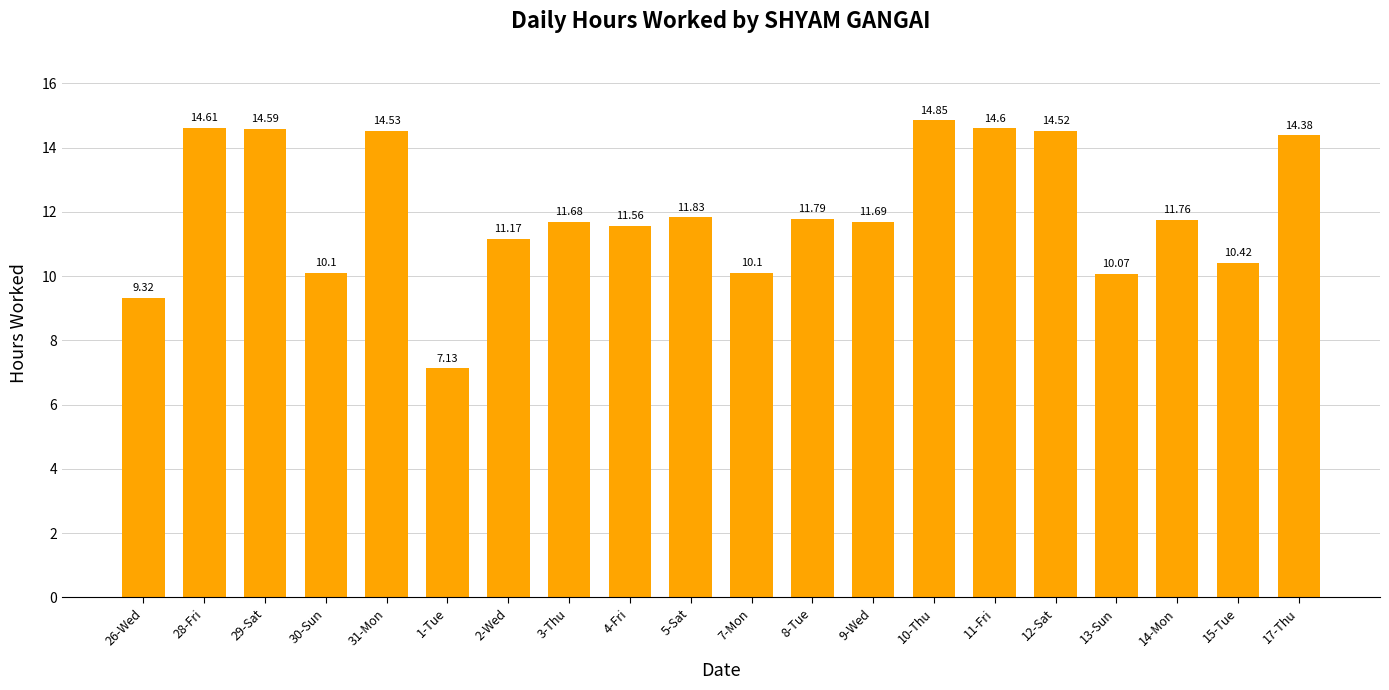

Count the number of categories in the chart.

20